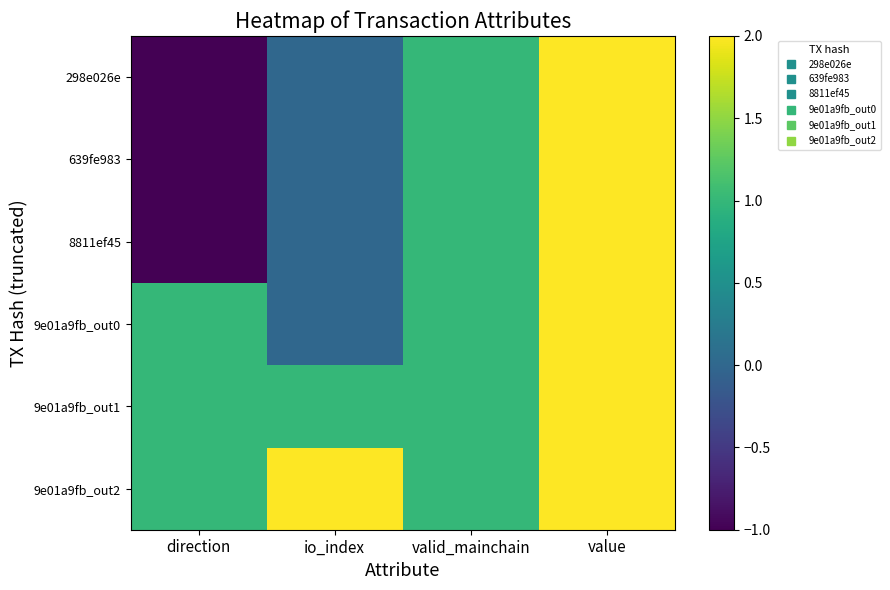

What is the spread (max minus min) of values at direction?

2.0